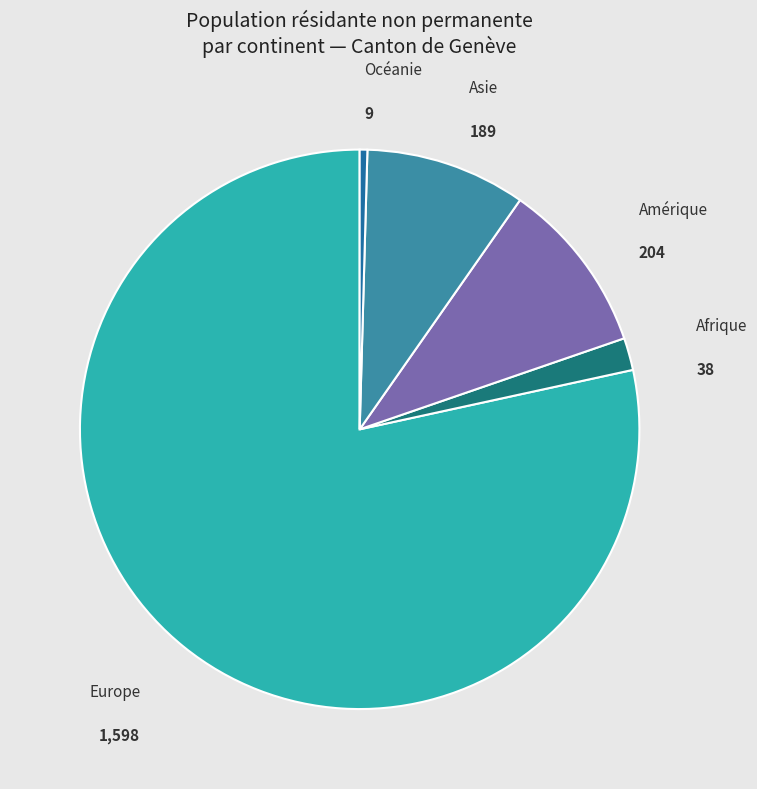

Between Amérique and Asie, which is larger?

Amérique